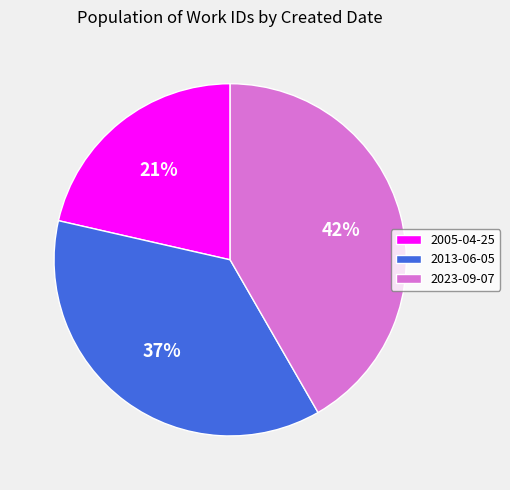

The 2005-04-25 slice represents 21% of the pie. True or false?

True